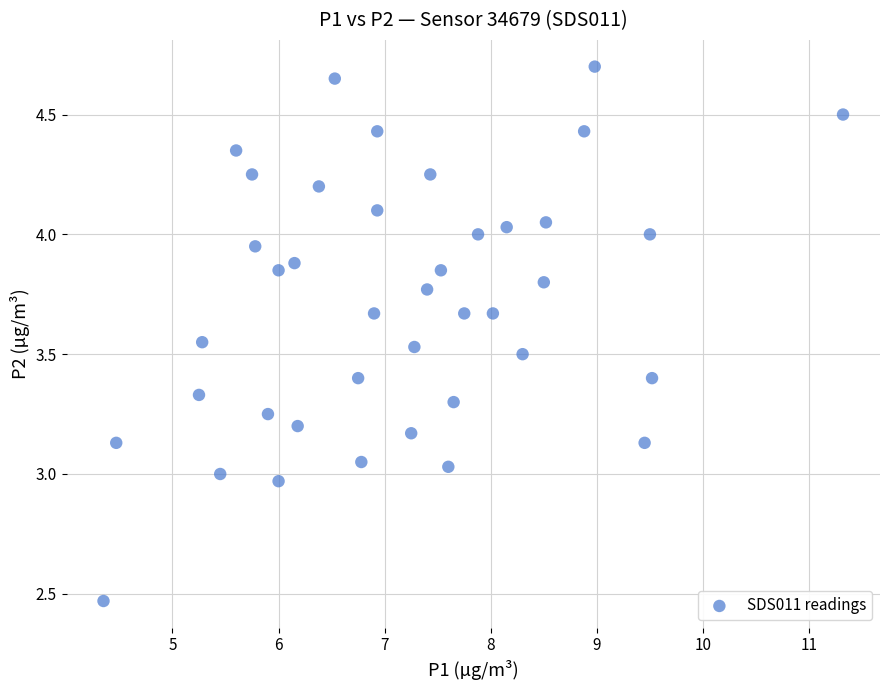

What is the range of X values (max minus min)?

7.0